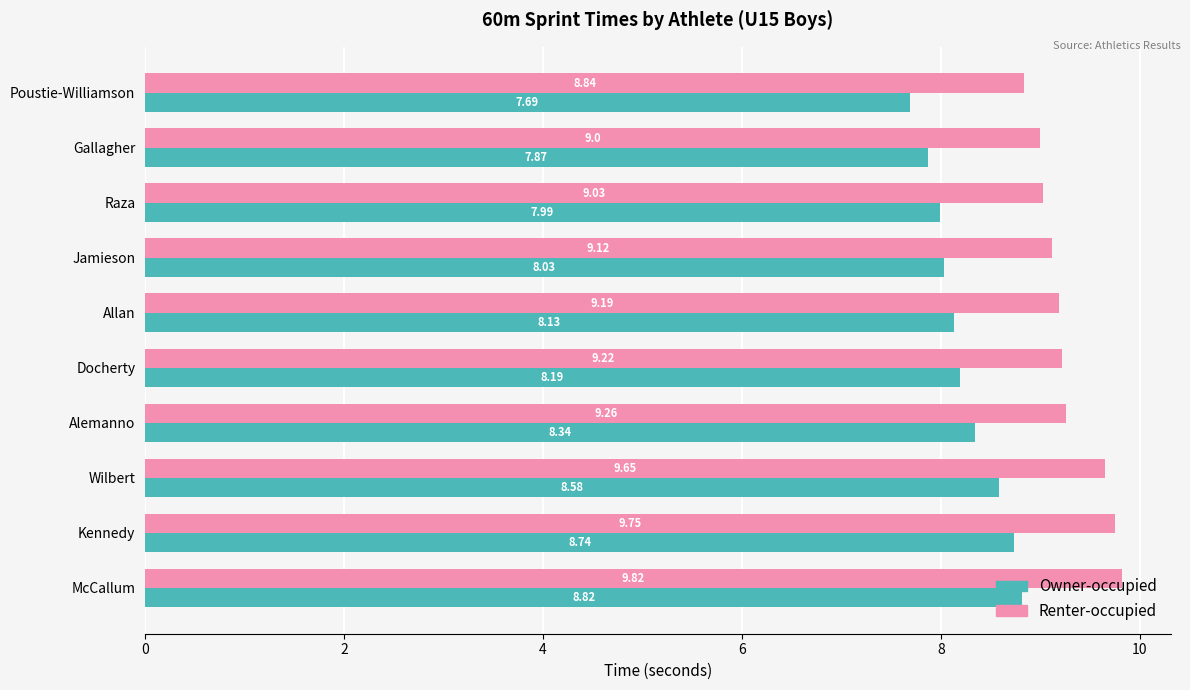

At which category is the sum across all series the highest?

McCallum